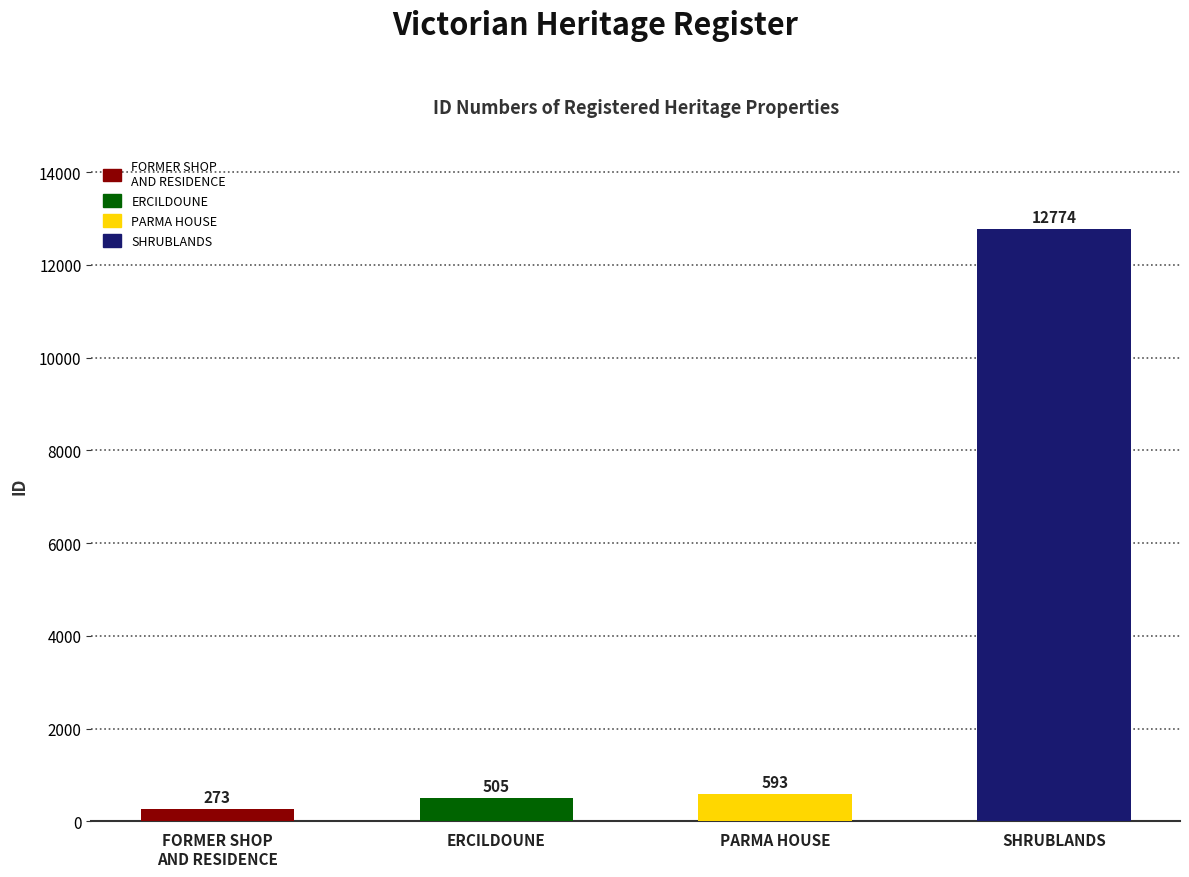

Which has a higher value, FORMER SHOP
AND RESIDENCE or PARMA HOUSE?

PARMA HOUSE